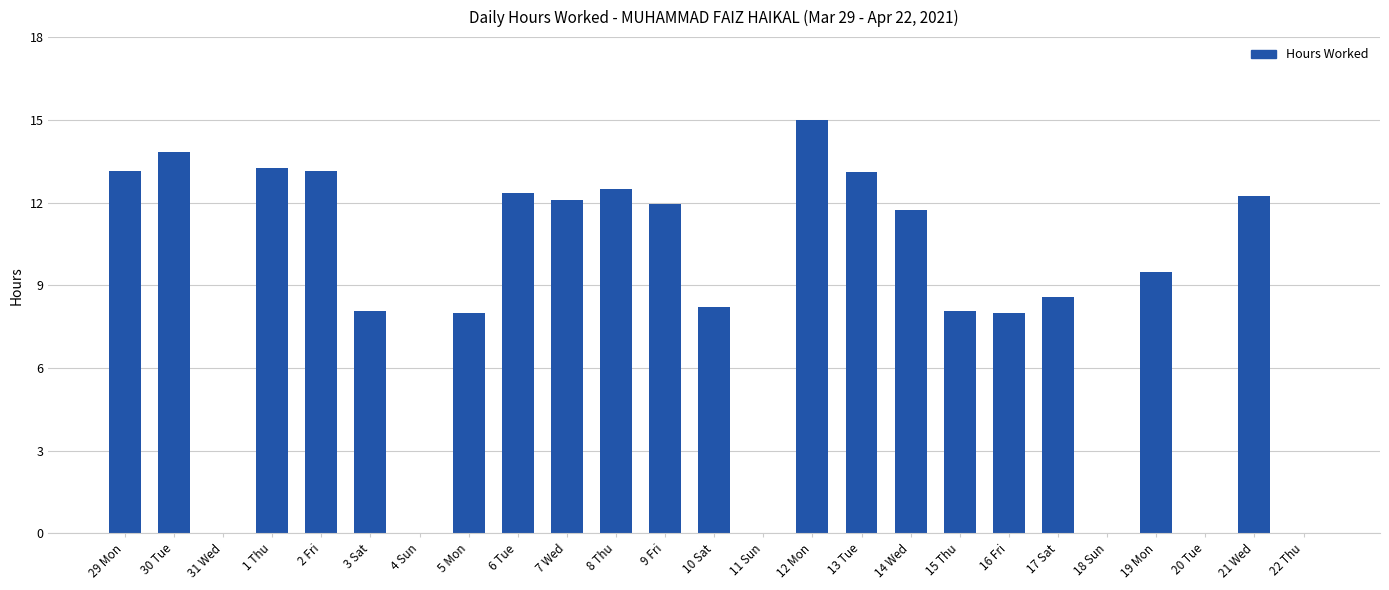

Read the value at 6 Tue.

12.3